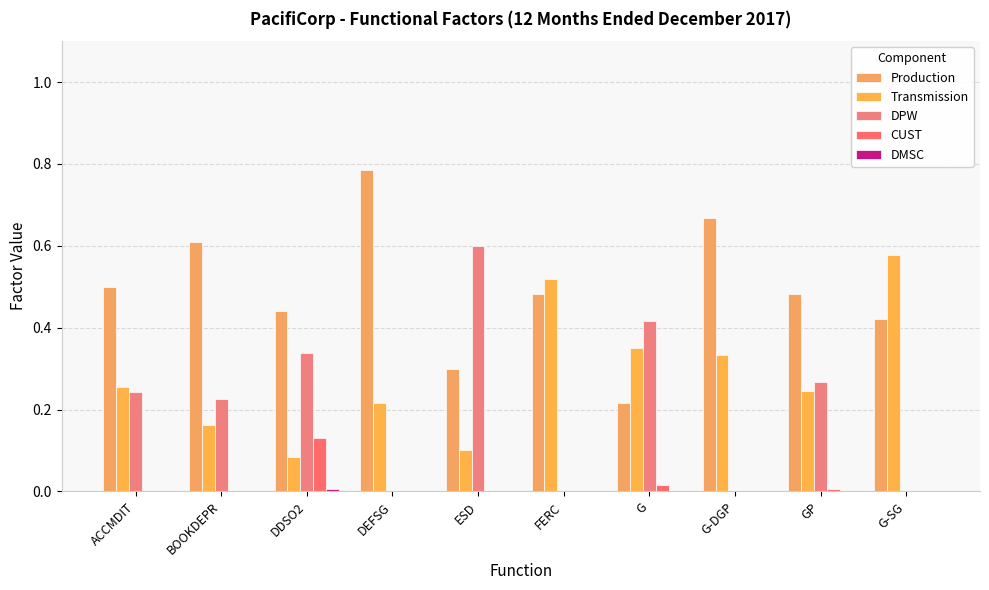

Does the chart contain stacked bars?

No